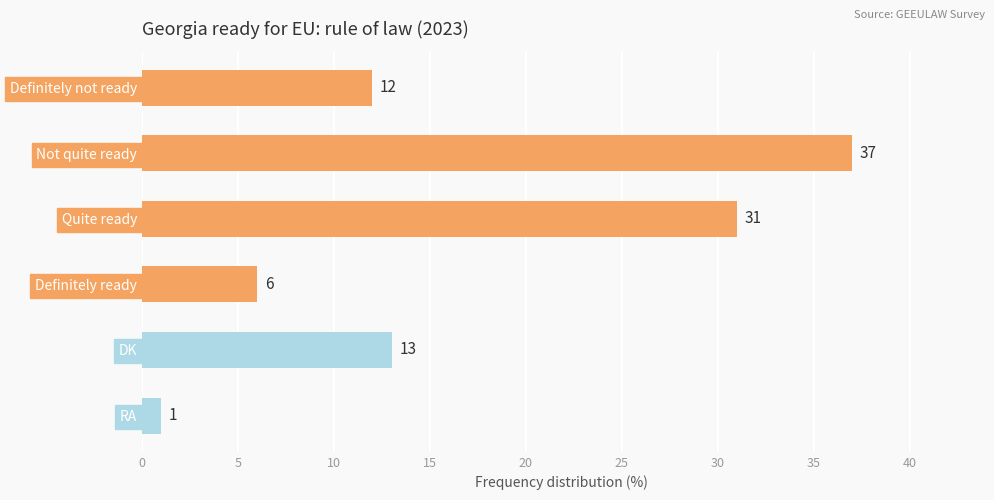

What is the average value?

17